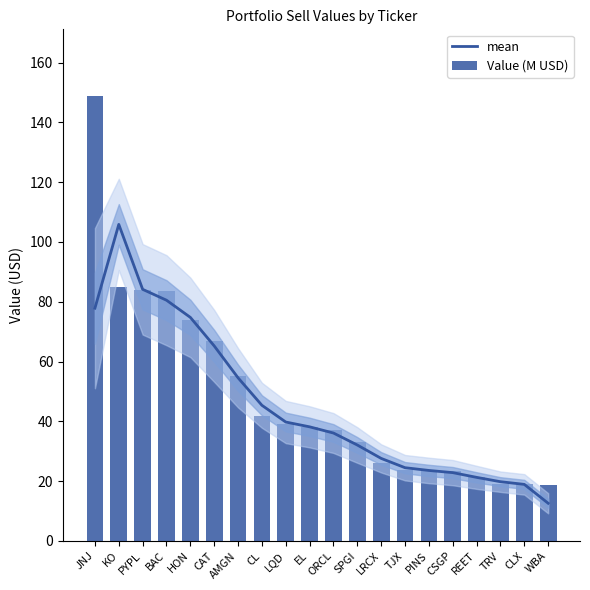

Reading left to right, what are all the values shown in this chart?

mean: JNJ=77.9	KO=105.9	PYPL=84.1	BAC=80.5	HON=74.8	CAT=65.2	AMGN=54.6	CL=45.4	LQD=39.8	EL=38.2	ORCL=36.1	SPGI=32.1	LRCX=27.6	TJX=24.5	PINS=23.6	CSGP=22.8	REET=21.3	TRV=19.8	CLX=18.9	WBA=12.6
Value (M USD): JNJ=148.8	KO=84.8	PYPL=84.0	BAC=83.6	HON=73.9	CAT=66.8	AMGN=55.0	CL=41.8	LQD=39.2	EL=38.2	ORCL=37.0	SPGI=33.0	LRCX=26.2	TJX=23.6	PINS=23.7	CSGP=23.4	REET=21.4	TRV=18.9	CLX=19.0	WBA=18.8